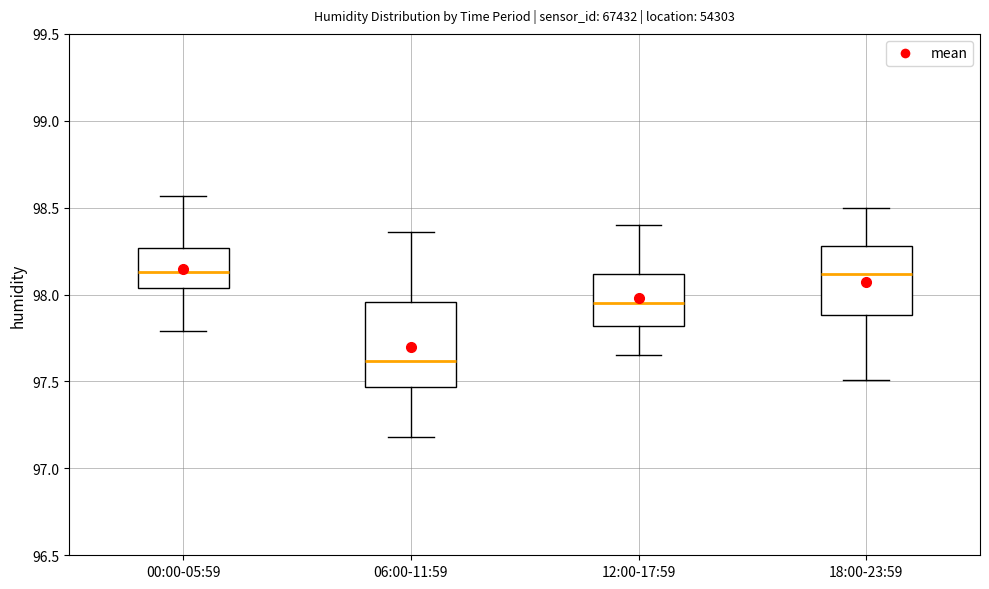

Reading left to right, read every box against the y-axis: the position of its median line, the range the box covers, and the ends of its whiskers. The values are not printed on the chart, so give them approximately, as read against the axis.

00:00-05:59: median 98.15, box 98.05 to 98.25, whiskers 97.80 to 98.55
06:00-11:59: median 97.60, box 97.45 to 97.95, whiskers 97.20 to 98.35
12:00-17:59: median 97.95, box 97.80 to 98.10, whiskers 97.65 to 98.40
18:00-23:59: median 98.10, box 97.90 to 98.30, whiskers 97.50 to 98.50